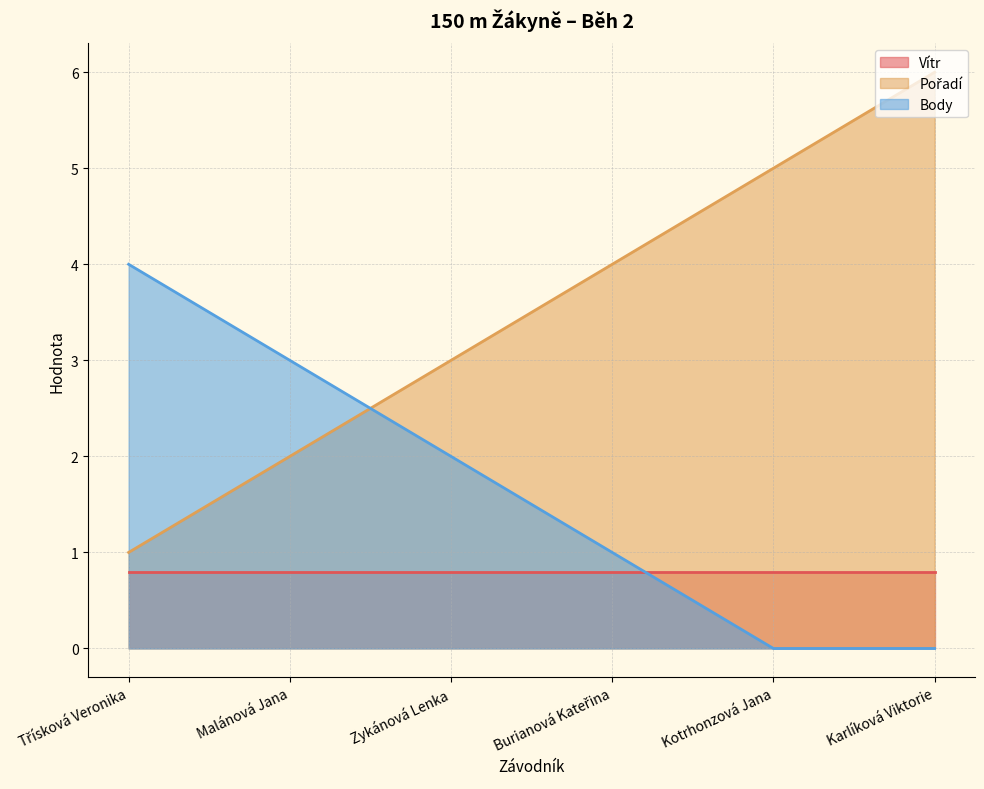

At which label does Body reach its peak?

Třísková Veronika